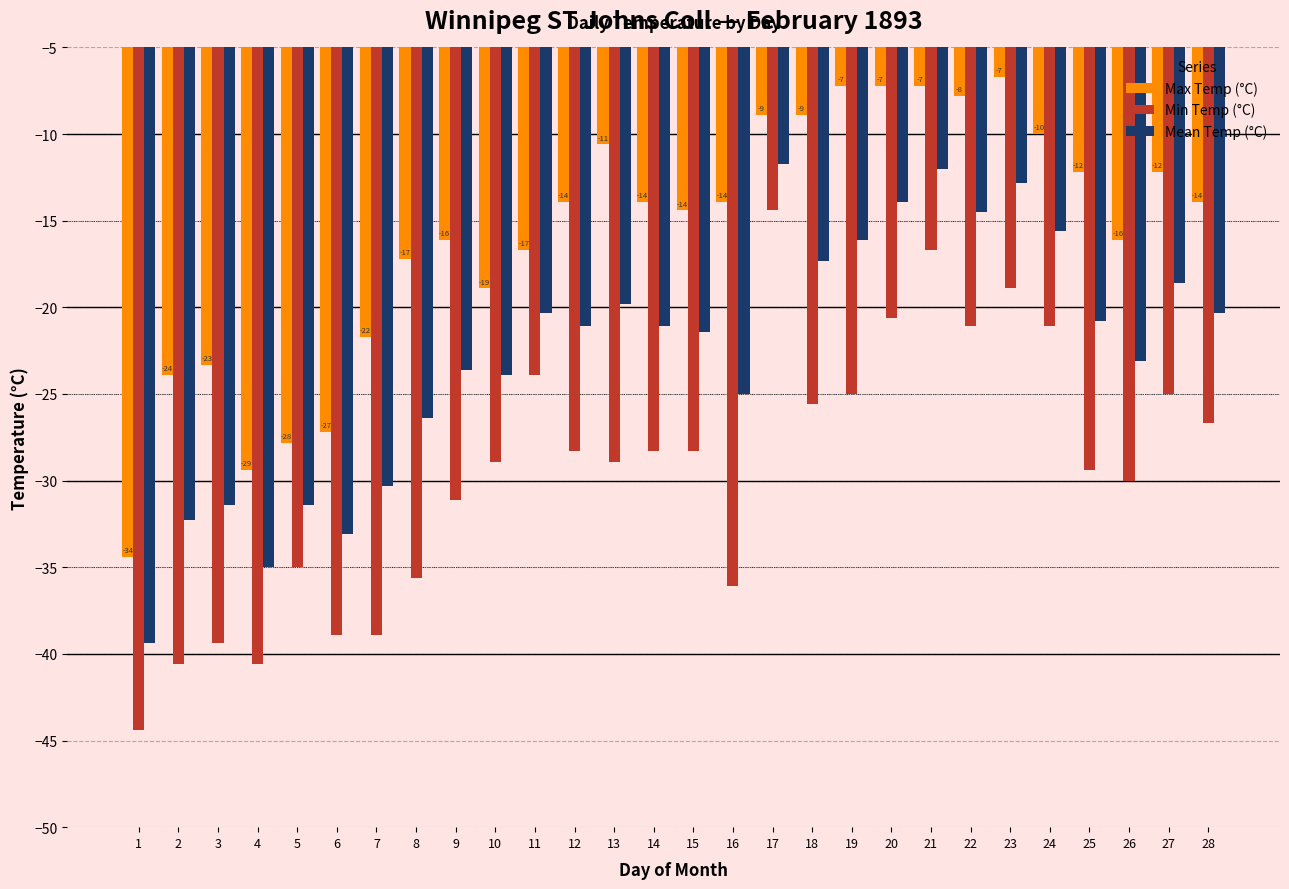

Reading right to left, what are all the values shown in this chart?

Max Temp (°C): -13.9	-12.2	-16.1	-12.2	-10.0	-6.7	-7.8	-7.2	-7.2	-7.2	-8.9	-8.9	-13.9	-14.4	-13.9	-10.6	-13.9	-16.7	-18.9	-16.1	-17.2	-21.7	-27.2	-27.8	-29.4	-23.3	-23.9	-34.4
Min Temp (°C): -26.7	-25.0	-30.0	-29.4	-21.1	-18.9	-21.1	-16.7	-20.6	-25.0	-25.6	-14.4	-36.1	-28.3	-28.3	-28.9	-28.3	-23.9	-28.9	-31.1	-35.6	-38.9	-38.9	-35.0	-40.6	-39.4	-40.6	-44.4
Mean Temp (°C): -20.3	-18.6	-23.1	-20.8	-15.6	-12.8	-14.5	-12.0	-13.9	-16.1	-17.3	-11.7	-25.0	-21.4	-21.1	-19.8	-21.1	-20.3	-23.9	-23.6	-26.4	-30.3	-33.1	-31.4	-35.0	-31.4	-32.3	-39.4